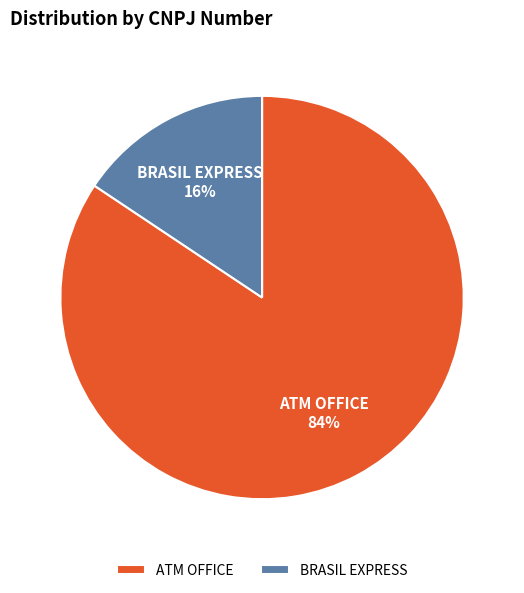

To the nearest percent, what is the combined percentage of BRASIL EXPRESS and ATM OFFICE?

100%